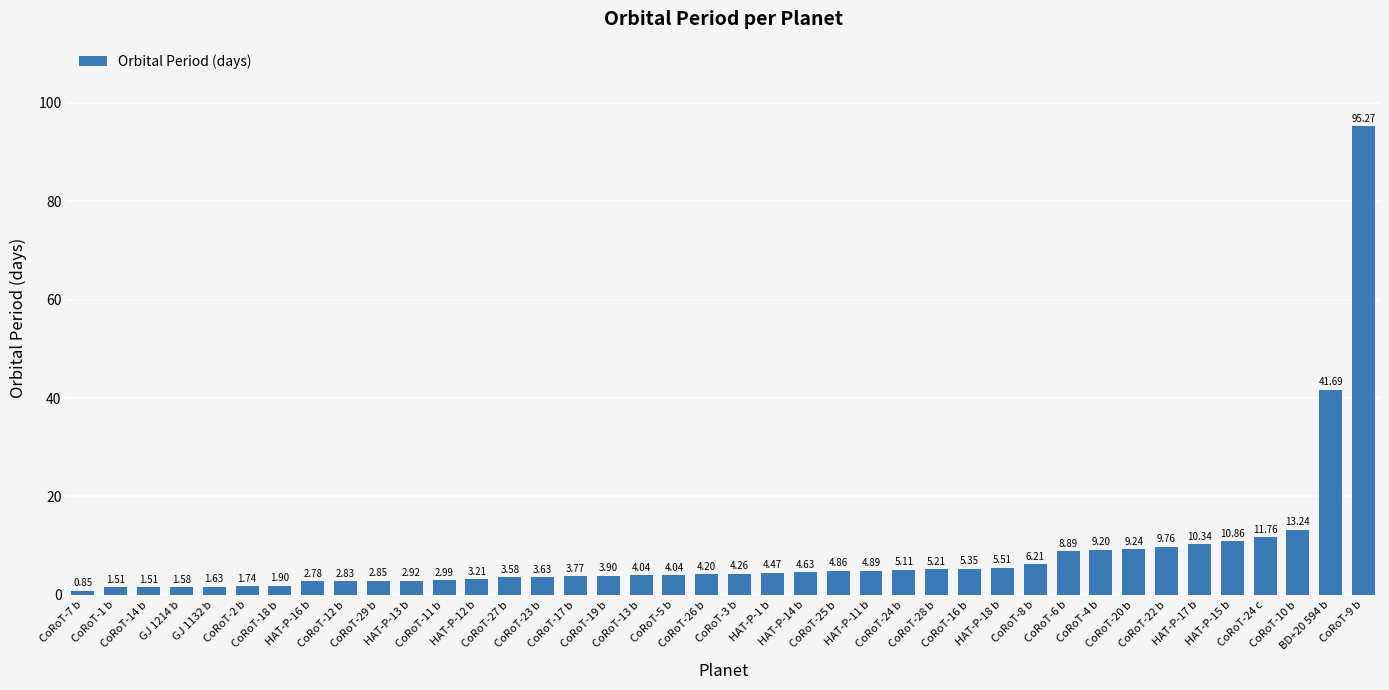

What is the sum of all values?

326.2